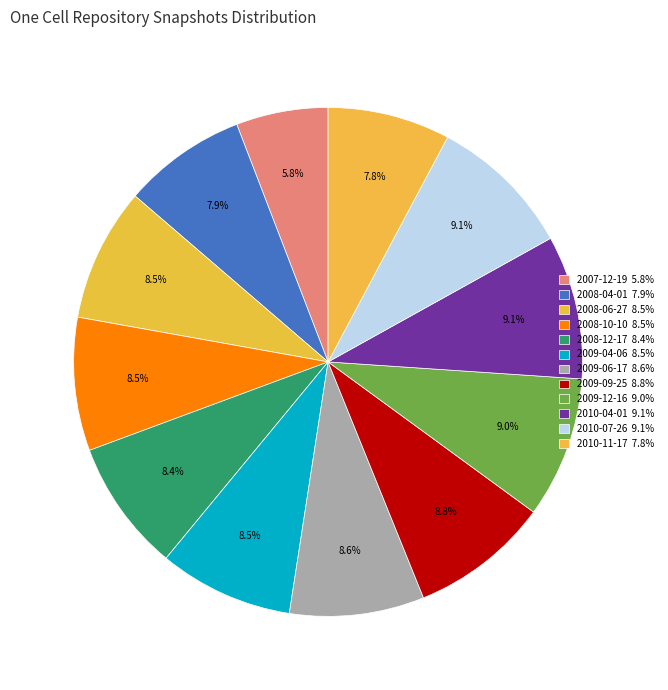

Rank the categories by value from highest to lowest.

2010-07-26, 2010-04-01, 2009-12-16, 2009-09-25, 2009-06-17, 2009-04-06, 2008-06-27, 2008-10-10, 2008-12-17, 2008-04-01, 2010-11-17, 2007-12-19